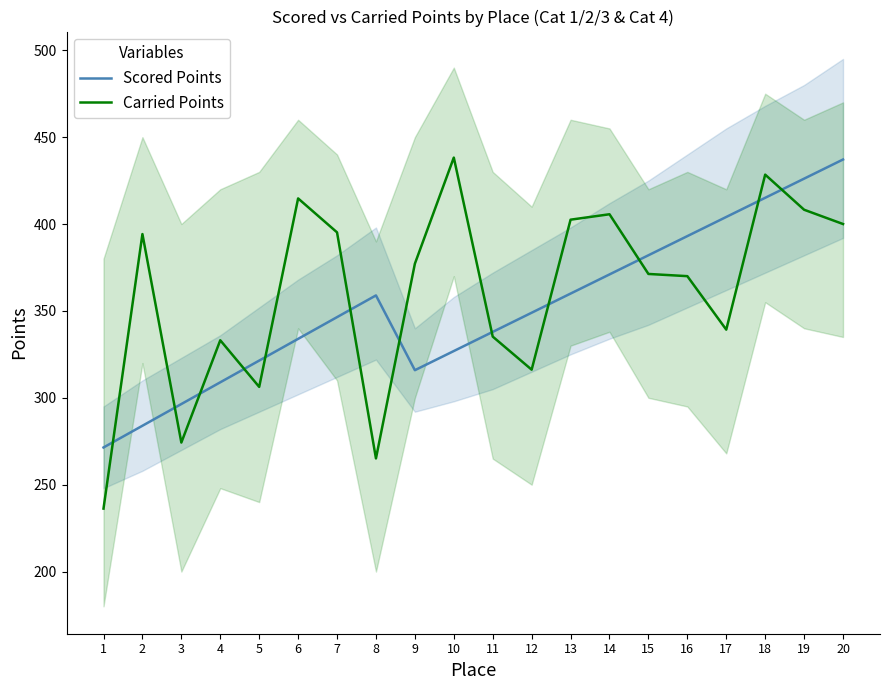

What is the total value across all series at 9?

693.1